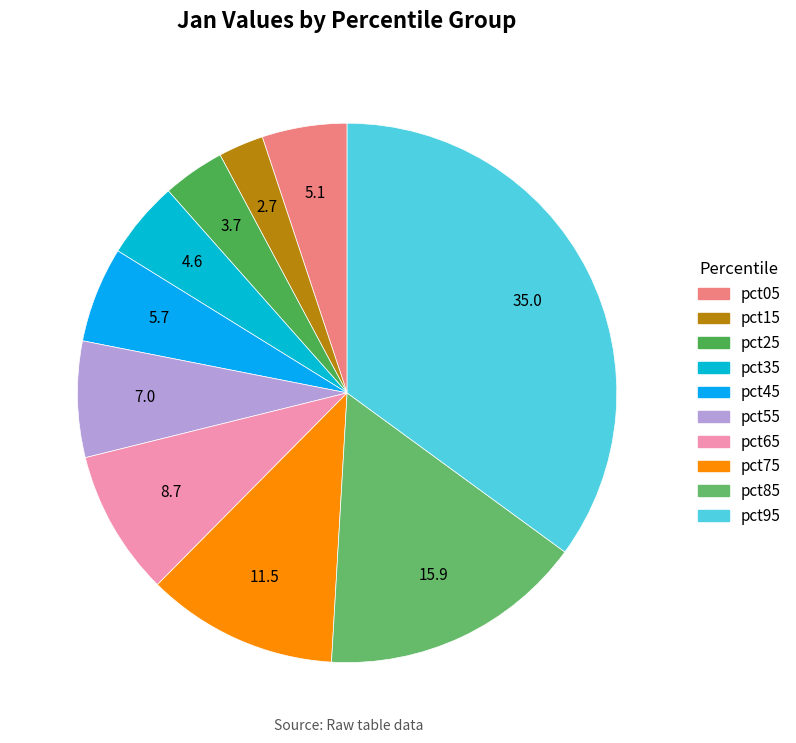

What is the largest slice in the pie chart?

pct95